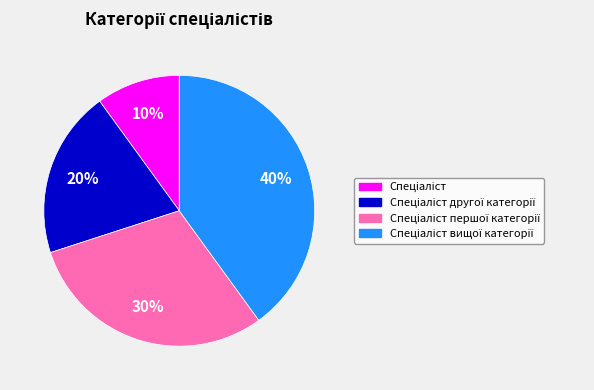

To the nearest percent, what is the difference between the largest and smallest slice percentages?

30%